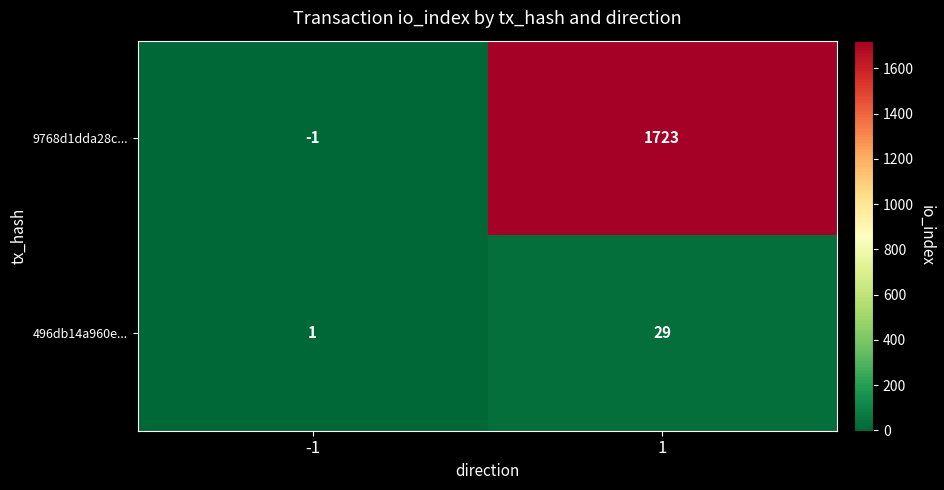

Is it true that 496db14a960e... equals 2 at -1?

False